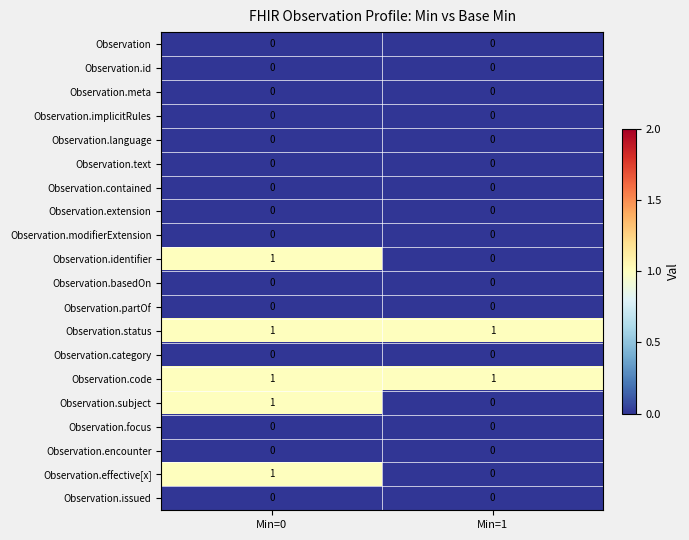

At which category is the sum across all series the highest?

Min=0